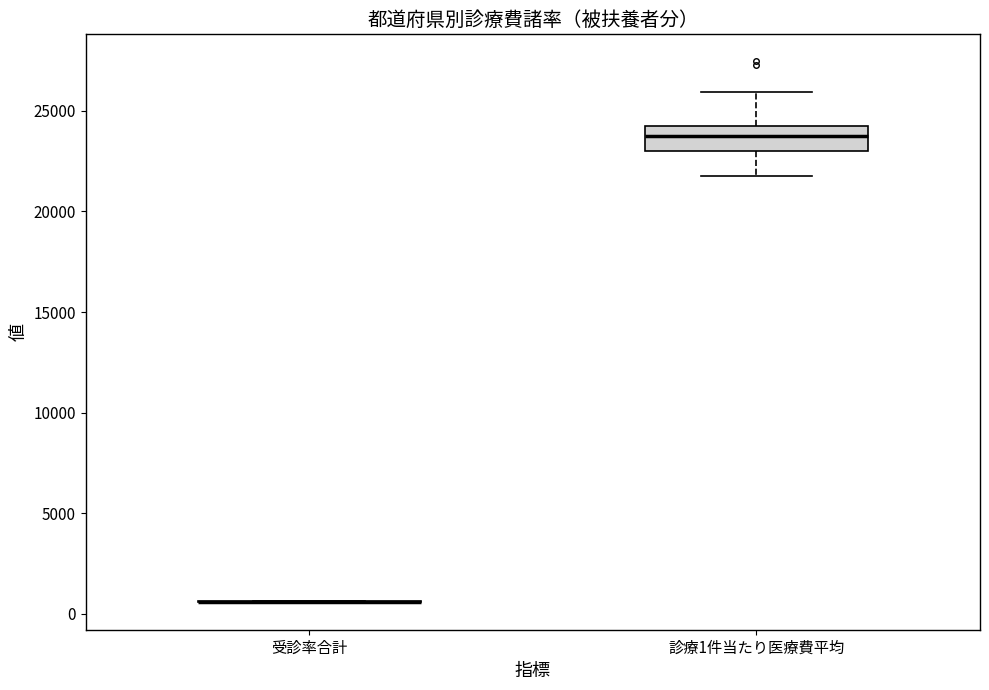

Reading left to right, transcribe this box plot: for each box, give where its median line is, the range the box spans, and where its two whiskers end, as read against the y-axis. The values are not printed on the chart, so give them approximately, as read against the axis.

受診率合計: box collapsed to a line at 500, whiskers 500 to 500
診療1件当たり医療費平均: median 24000, box 23000 to 24500, whiskers 22000 to 26000